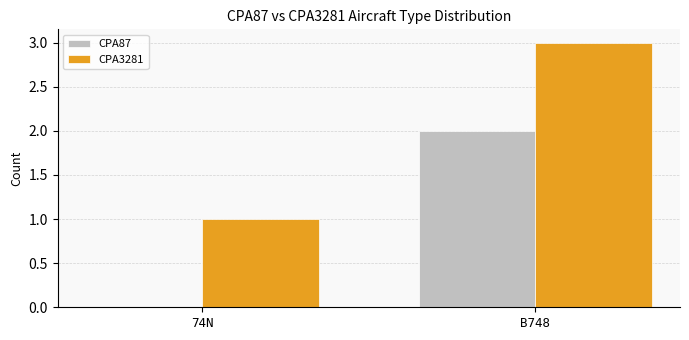

Is it true that CPA3281 equals 4 at B748?

False